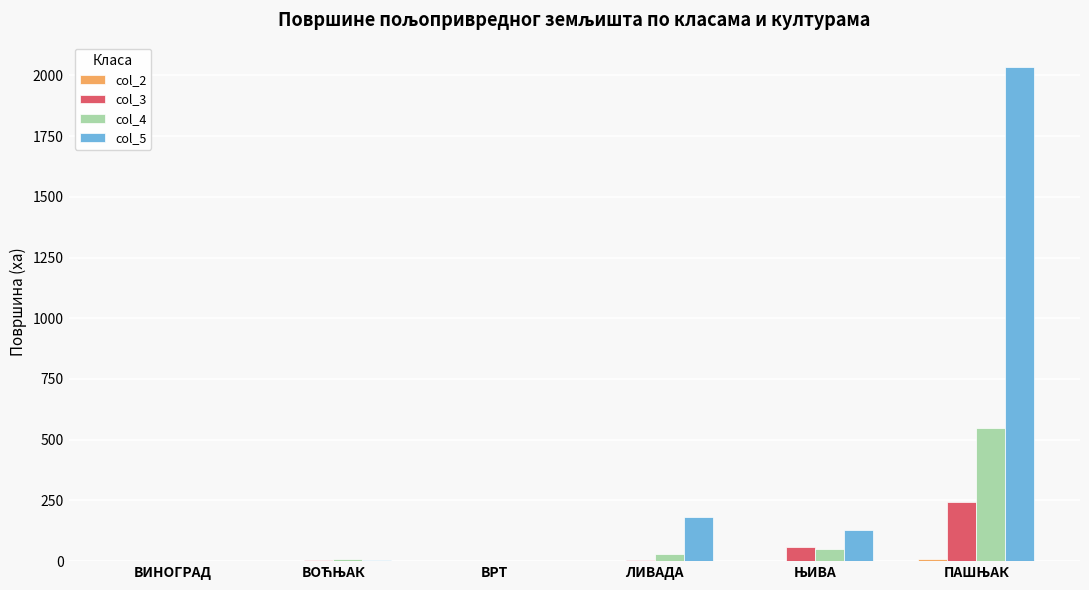

What is the sum of all col_3 values?

312.2